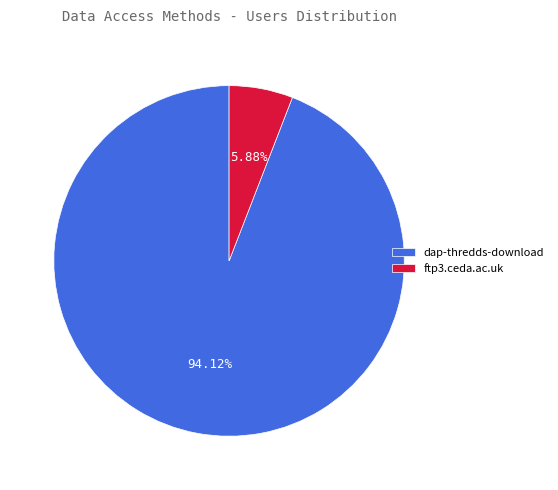

Which category has the smallest portion of the pie?

ftp3.ceda.ac.uk